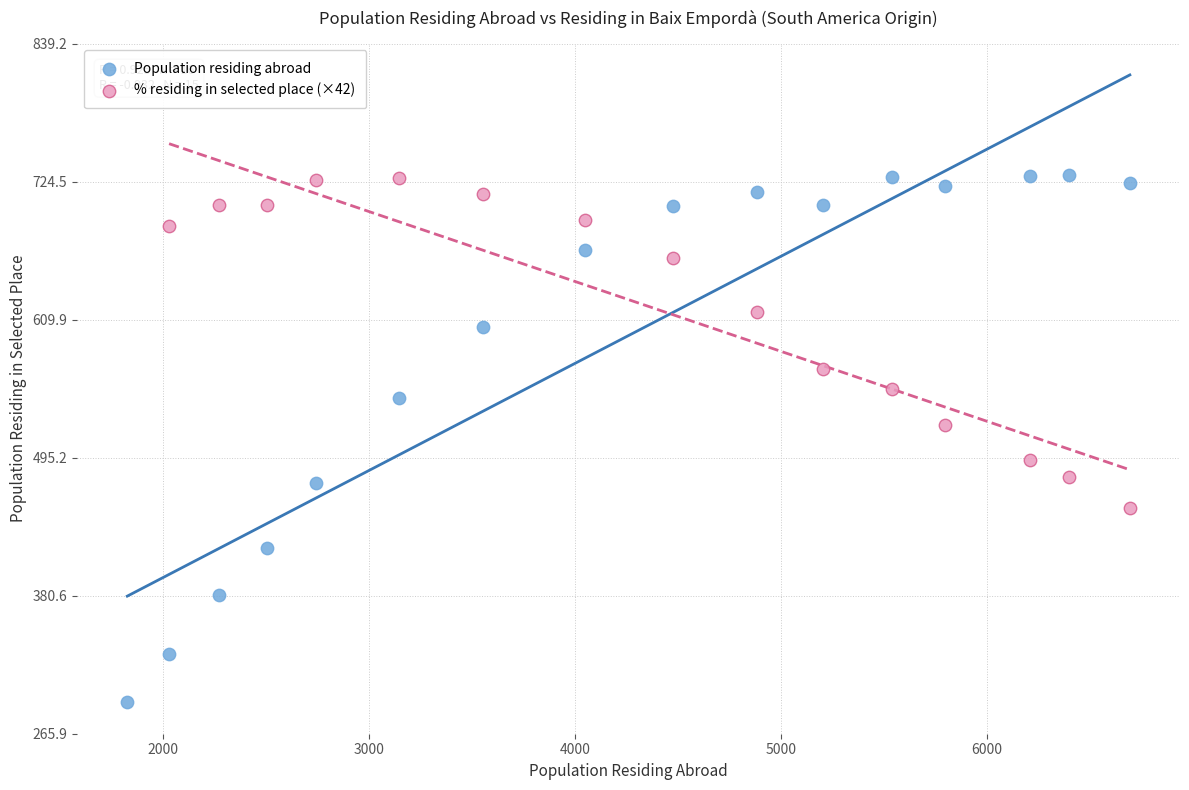

Which series contains the lowest Y value?

Population residing abroad